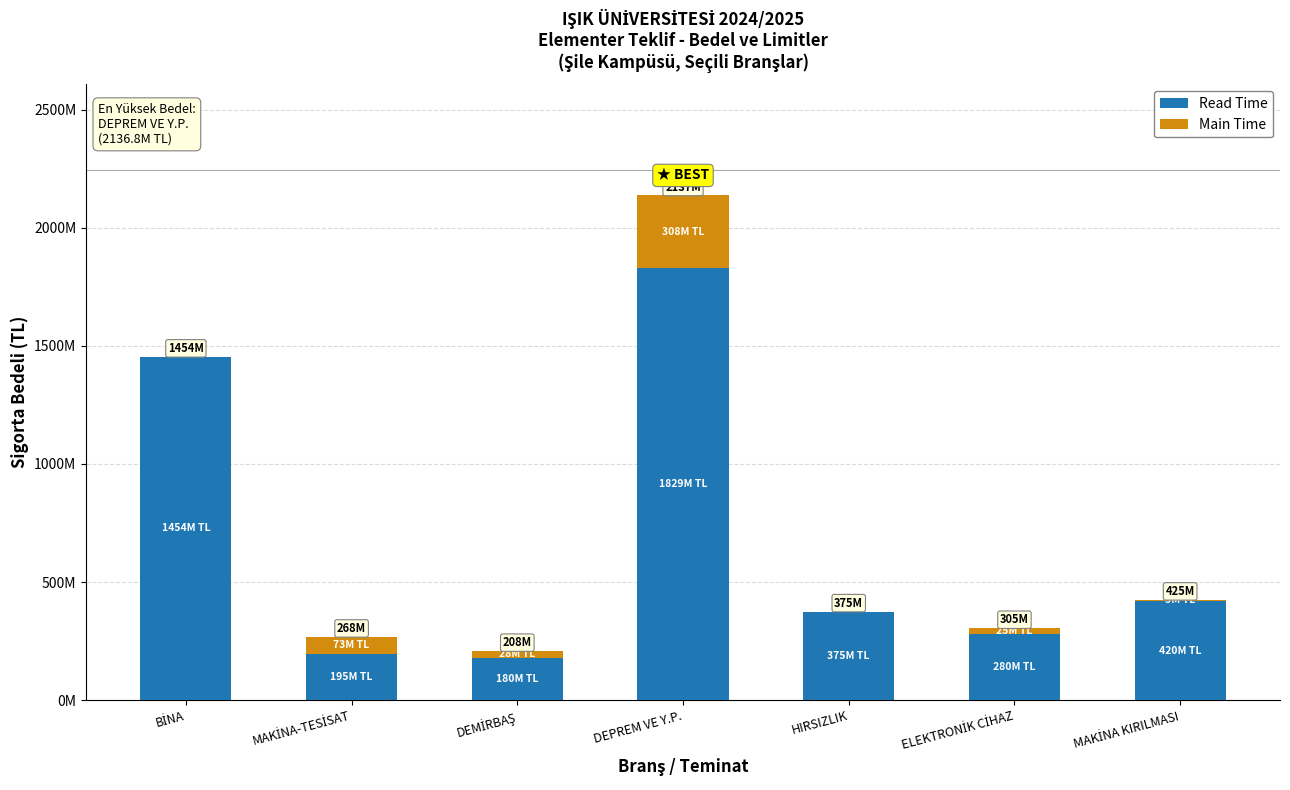

Are the bars horizontal?

No